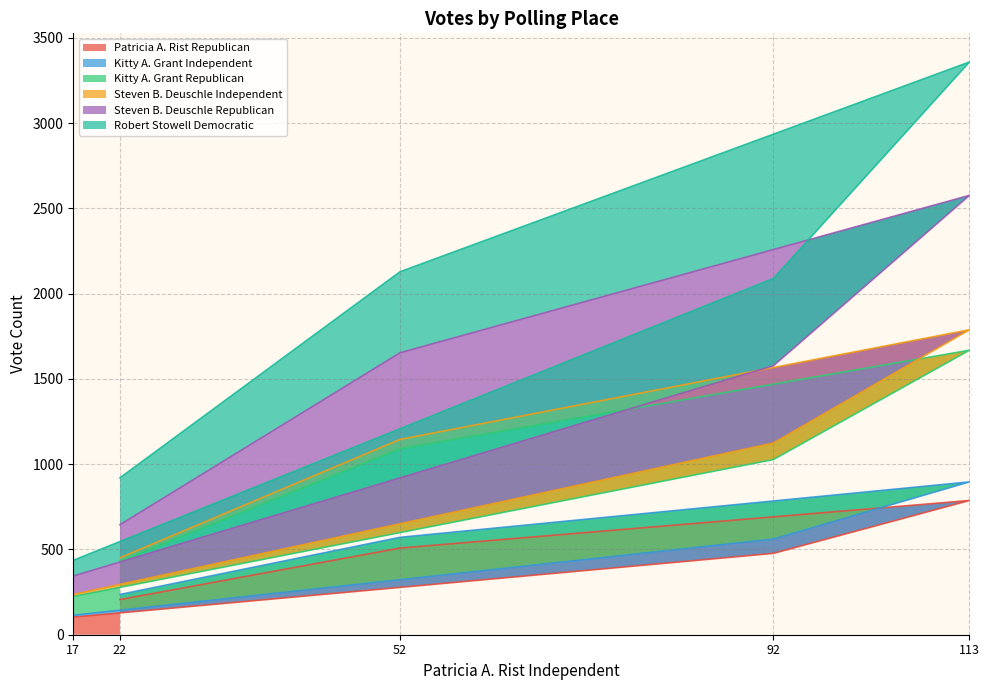

True or false: Robert Stowell Democratic and Kitty A. Grant Republican intersect in this chart.

False